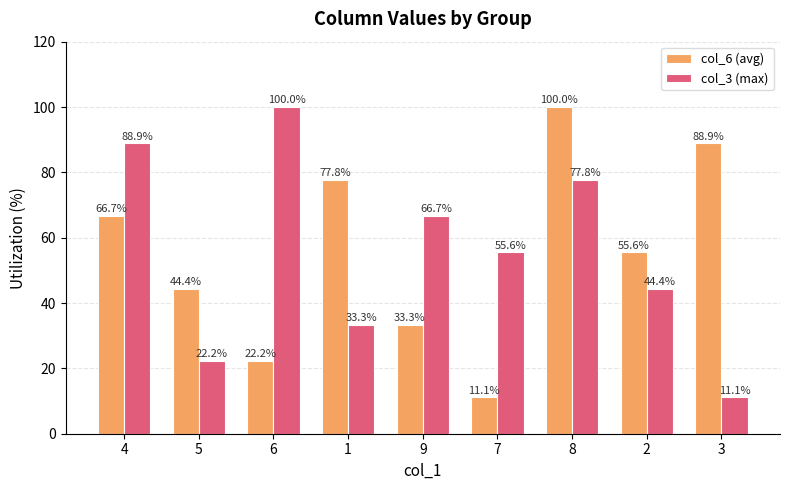

Are the bars grouped side by side (vs. stacked)?

Yes